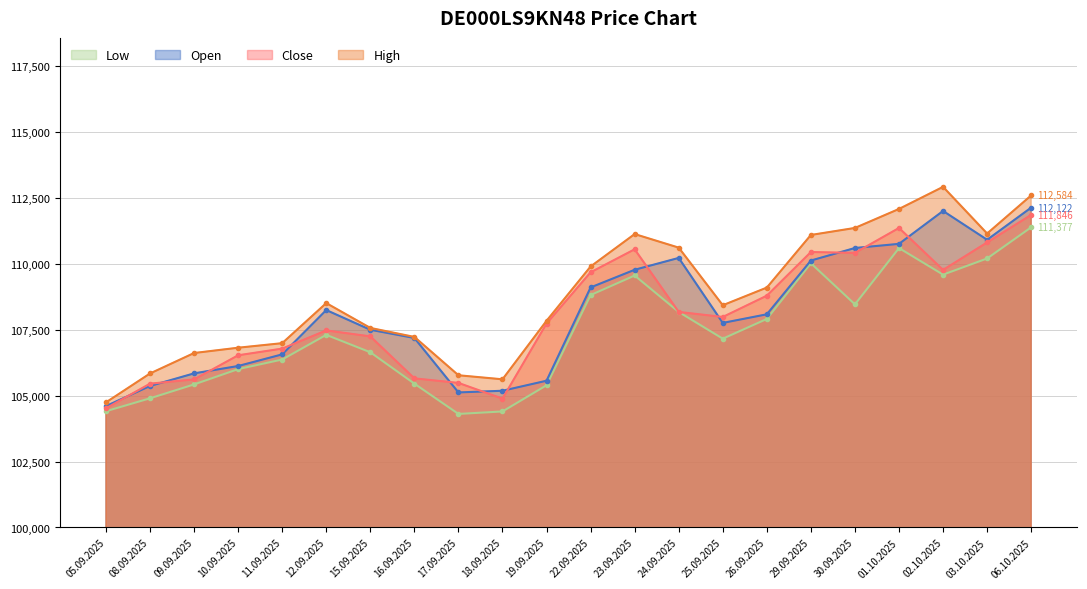

True or false: Close and Open intersect in this chart.

True